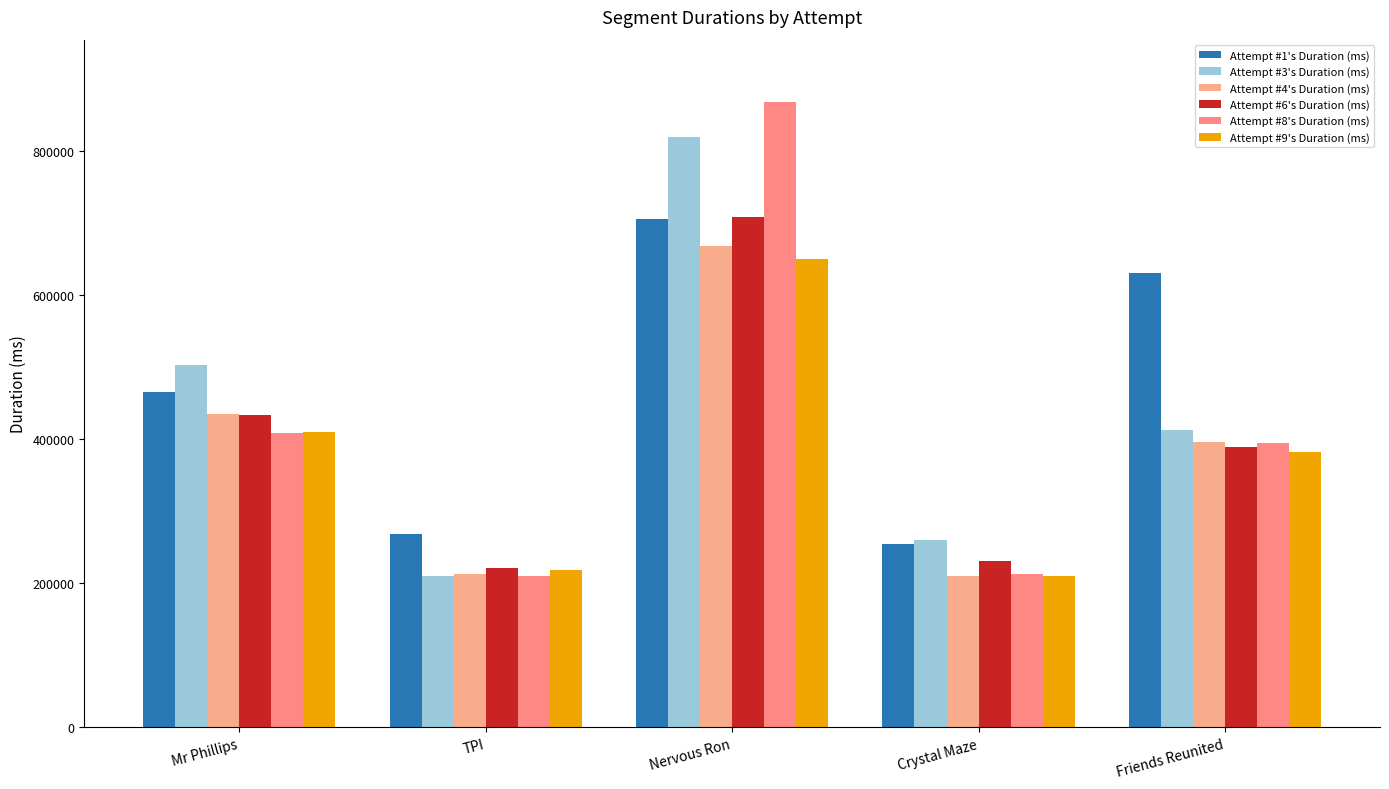

What is the difference between the maximum and minimum values in the Attempt #3's Duration (ms) series?

609639